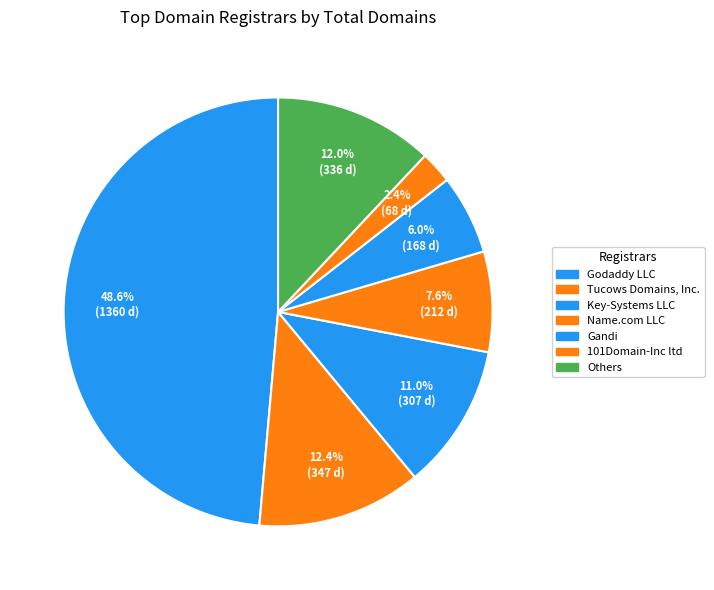

How many slices are in this pie chart?

7